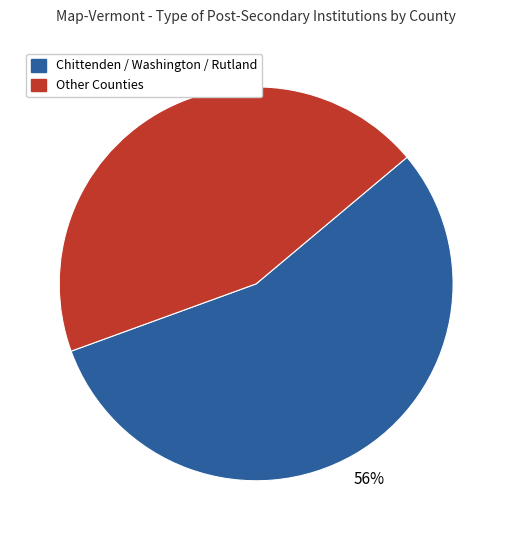

How many slices are in this pie chart?

2